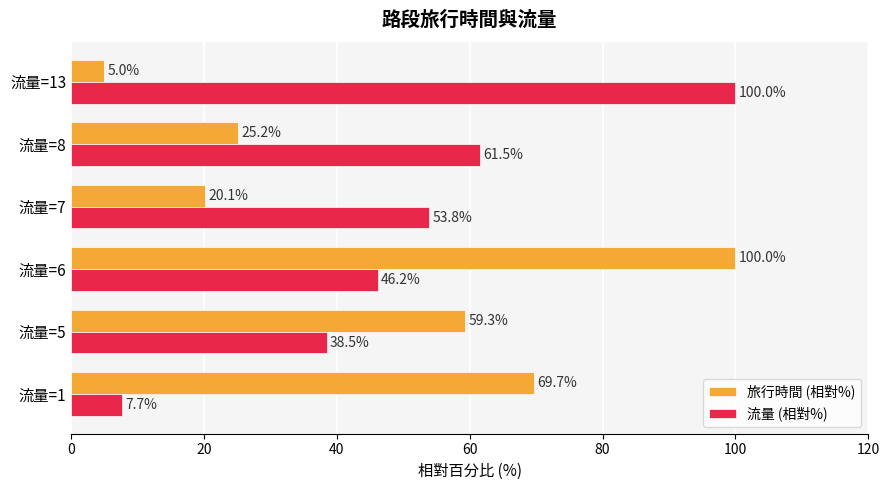

Where is 旅行時間 (相對%) nearest to the value 52?

流量=5